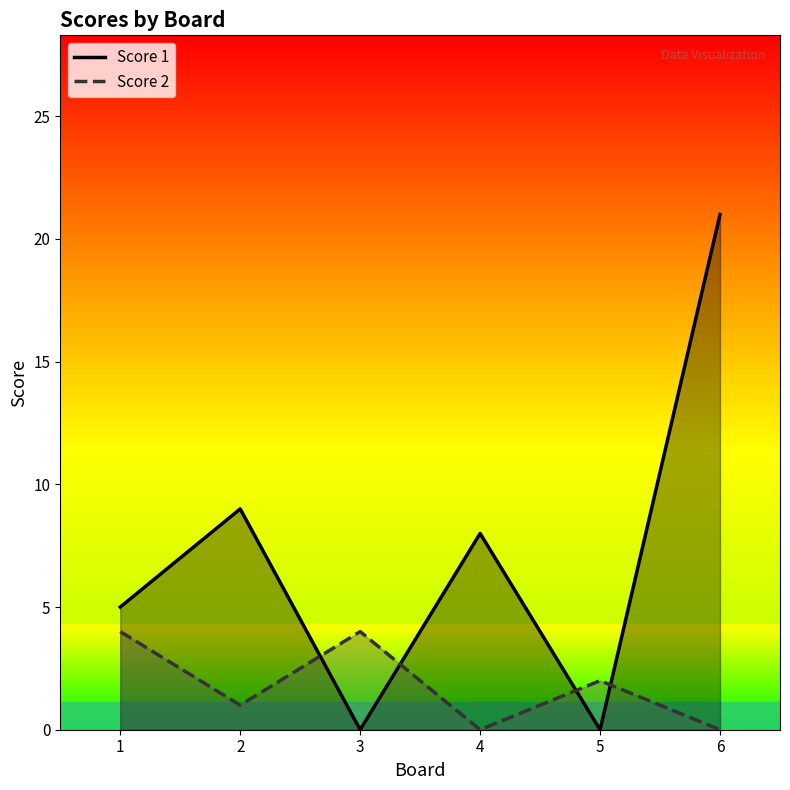

Between which two adjacent categories do Score 2 and Score 1 first intersect?

2 and 3